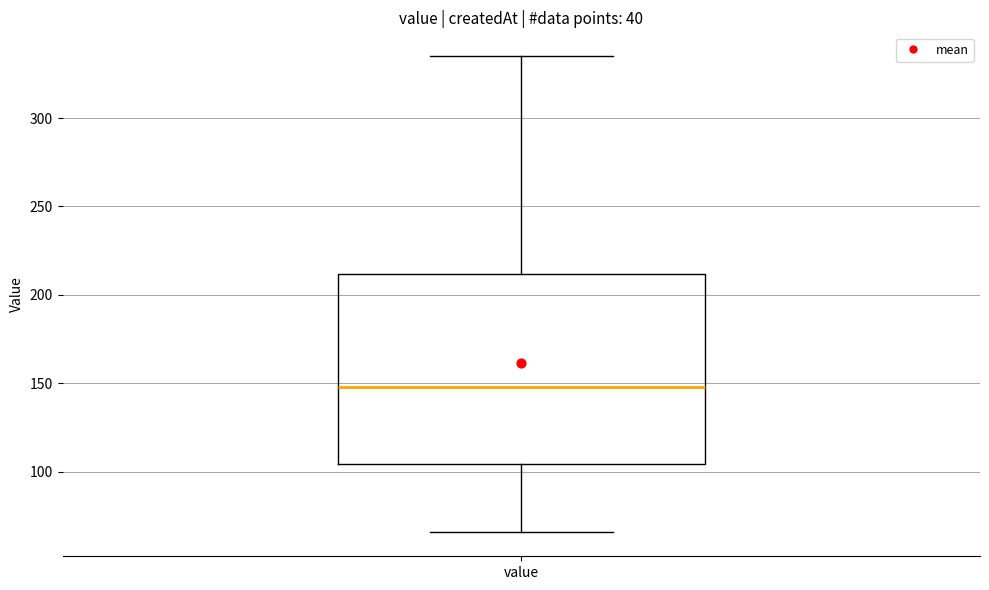

Read this box plot against the y-axis: the position of the median line, the range covered by the box, and the ends of both whiskers. The values are not printed on the chart, so give them approximately, as read against the axis.

median 150, box 105 to 210, whiskers 65 to 335